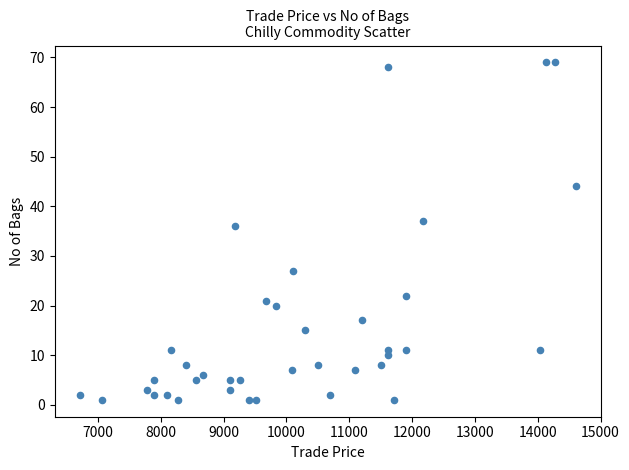

What is the range of Y values (max minus min)?

68